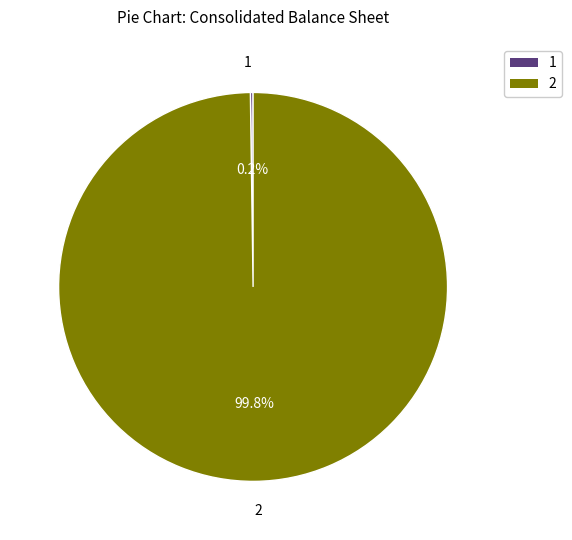

Is there any slice that represents more than half of the pie?

Yes